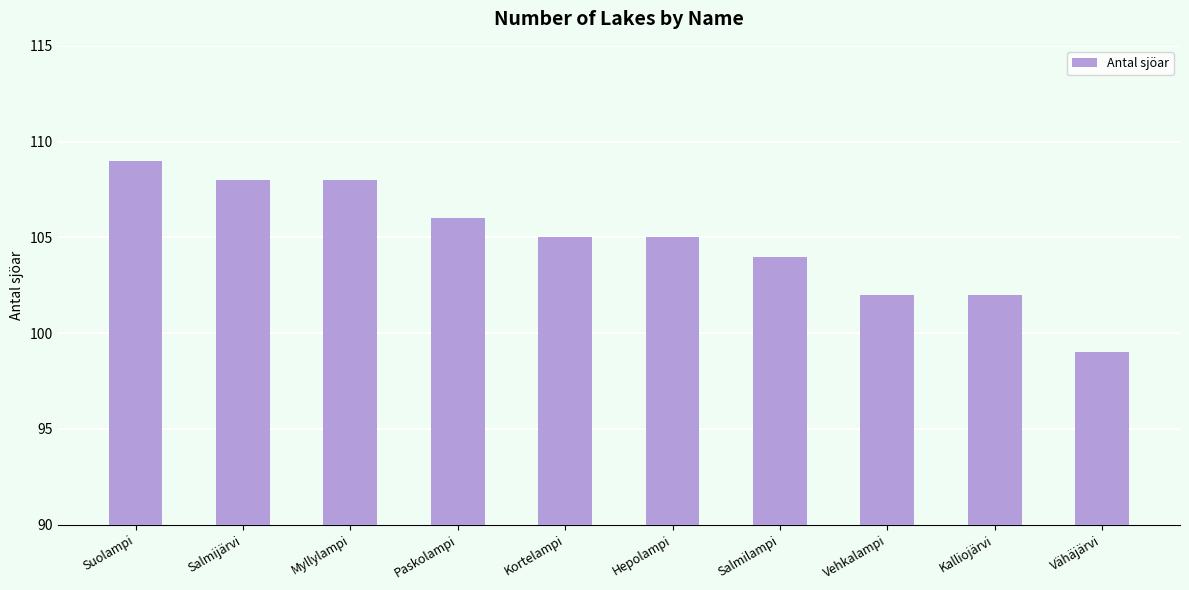

What is the label of the 1st bar from the right?

Vähäjärvi